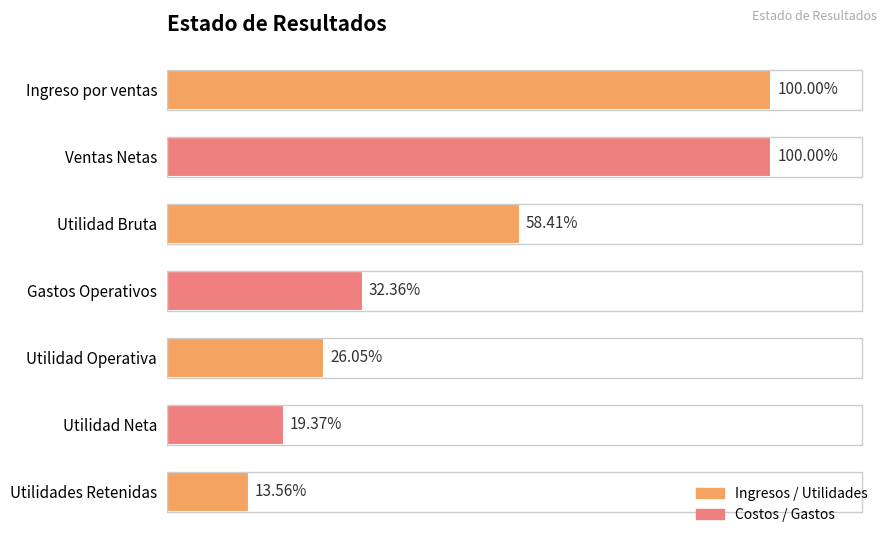

List the labels in order of value, smallest first.

Utilidades Retenidas, Utilidad Neta, Utilidad Operativa, Gastos Operativos, Utilidad Bruta, Ingreso por ventas, Ventas Netas